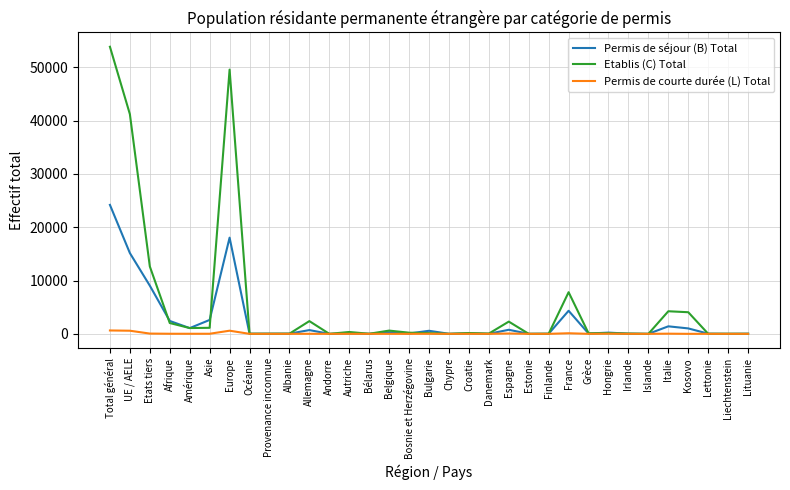

What is the sum of the Permis de courte durée (L) Total values at Irlande and Bulgarie?

15